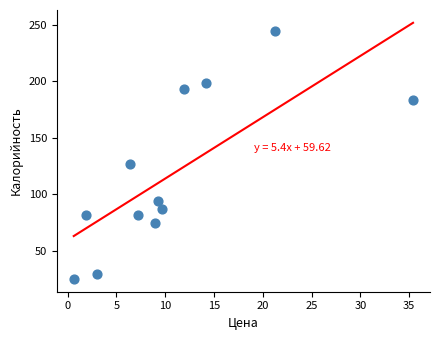

What is the range of X values (max minus min)?

34.8